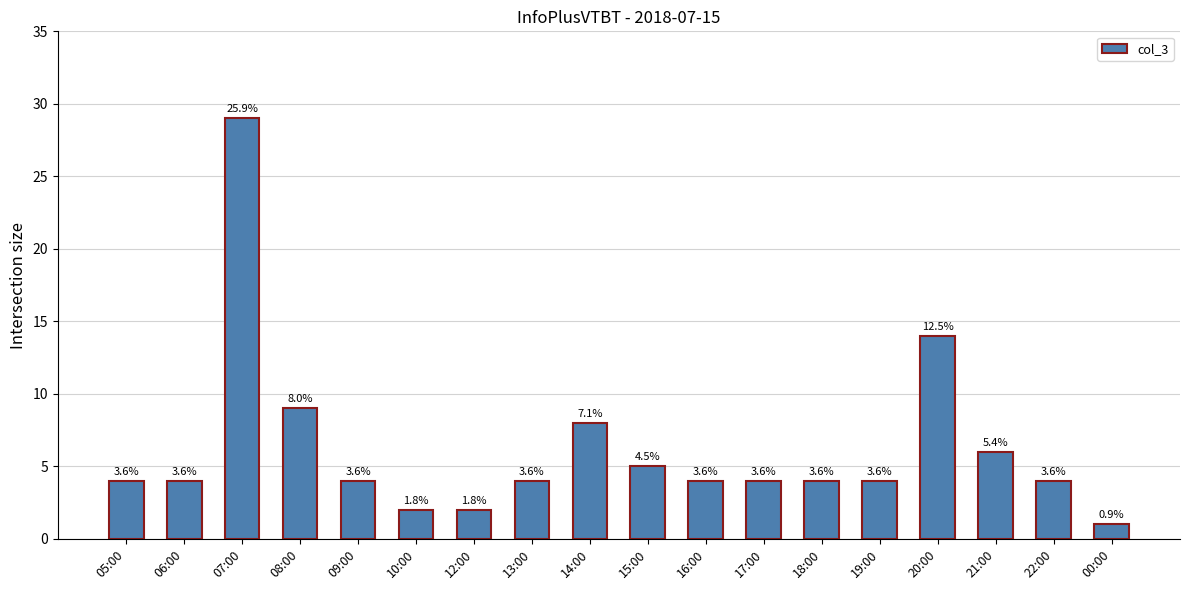

List the labels in order of value, largest first.

07:00, 20:00, 08:00, 14:00, 21:00, 15:00, 05:00, 06:00, 09:00, 13:00, 16:00, 17:00, 18:00, 19:00, 22:00, 10:00, 12:00, 00:00